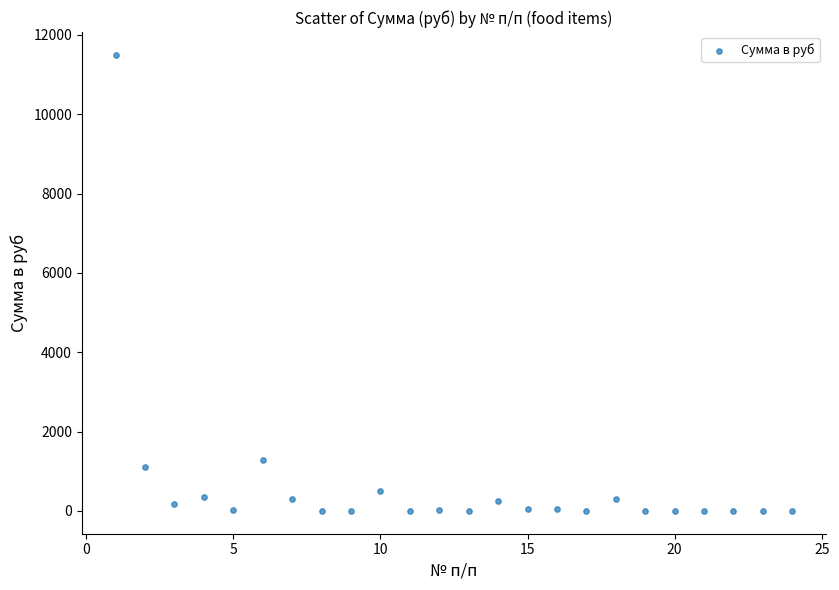

What is the range of X values (max minus min)?

23.0